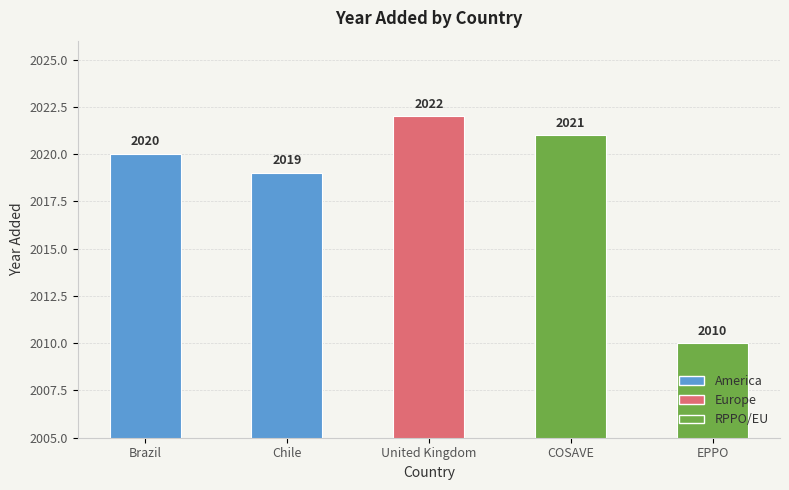

Read the value at Chile, to the nearest 10.

2020